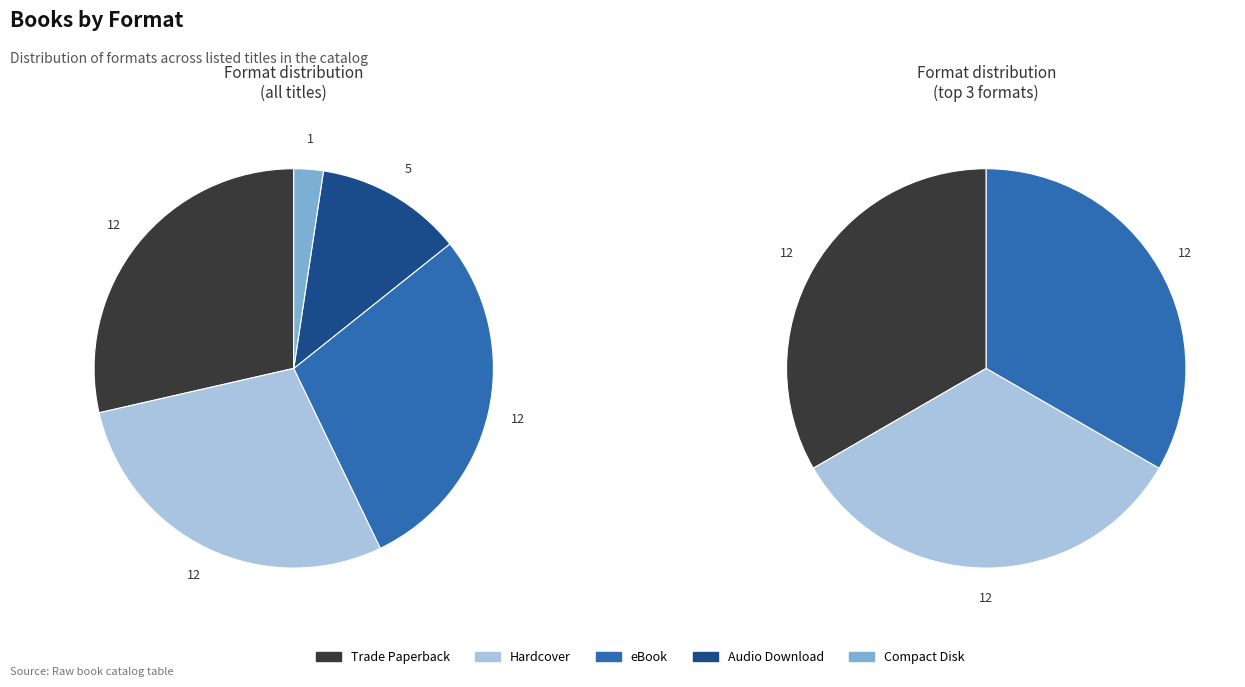

Rank the categories by value from highest to lowest.

Trade Paperback, Hardcover, eBook, Audio Download, Compact Disk